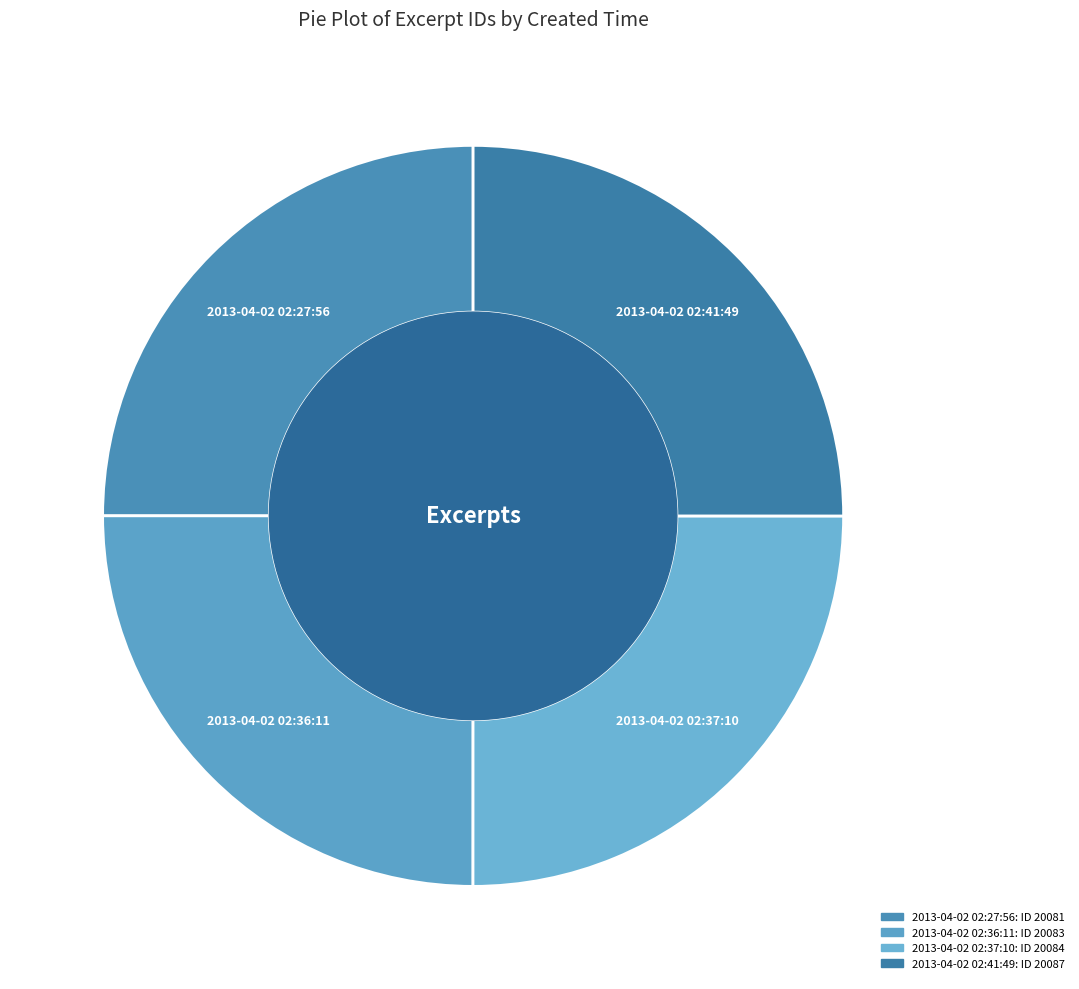

Is it true that 2013-04-02 02:36:11 is 31% of the pie?

False